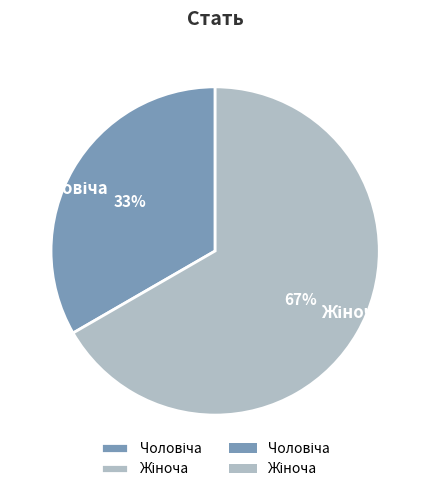

Is there a majority slice in this chart?

Yes